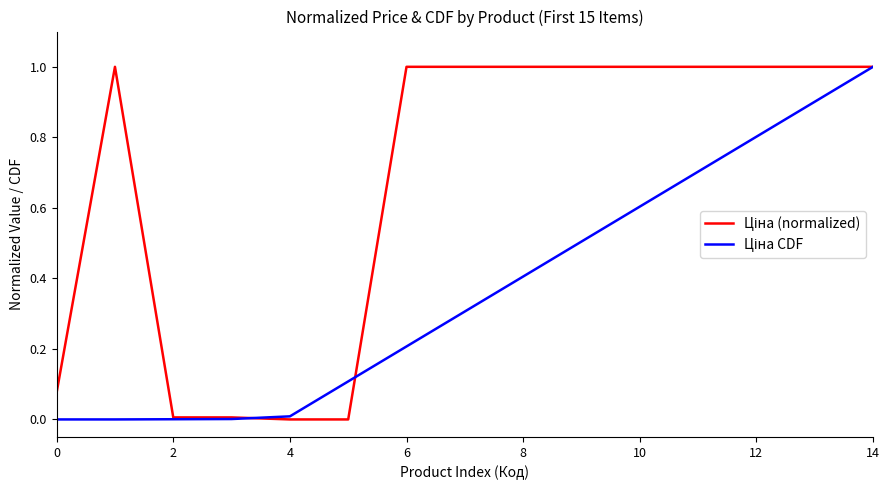

How many lines are shown in the chart?

2